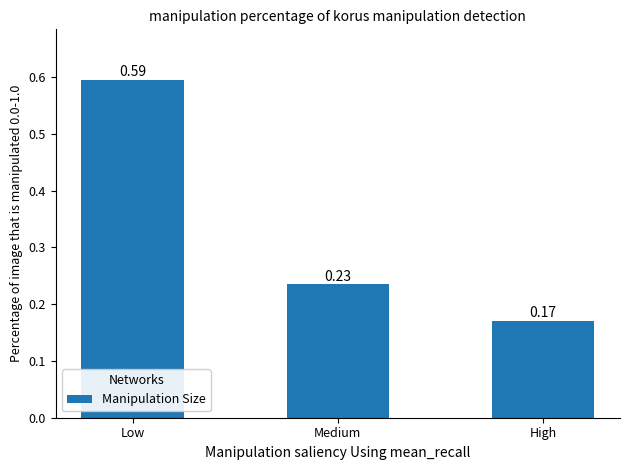

Between Medium and Low, which is larger?

Low